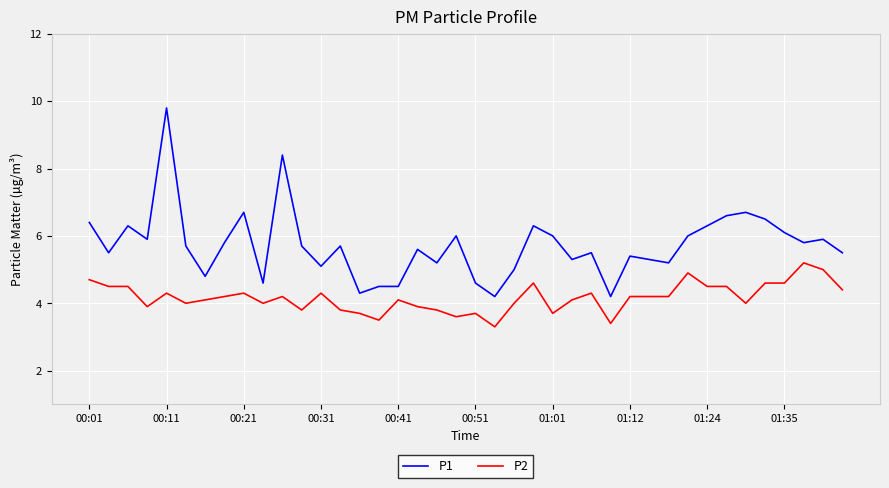

List the series in order of their peak value, highest first.

P1, P2